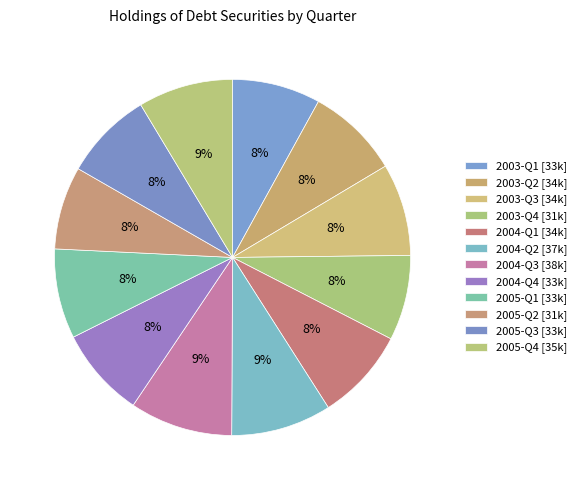

What is the smallest slice in the pie chart?

2005-Q2